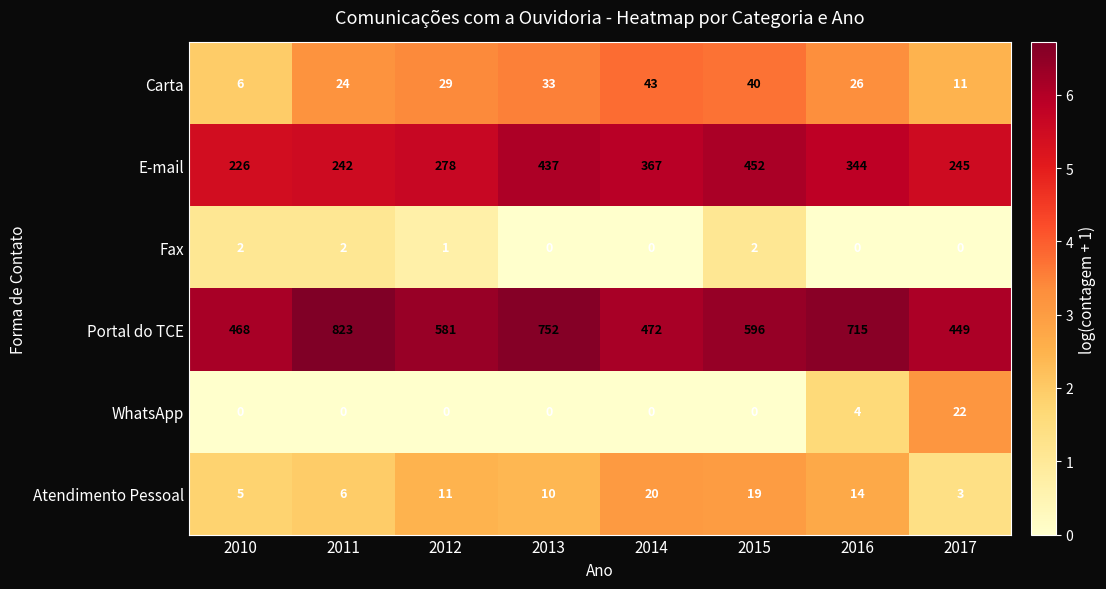

At how many categories does at least one series exceed 1?

8